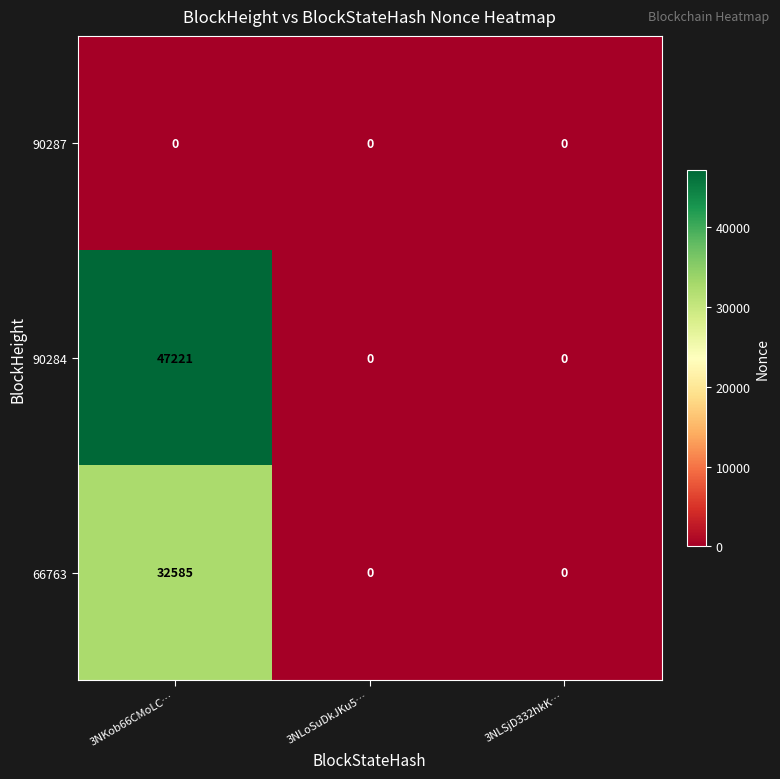

List the series in order of their peak value, lowest first.

90287, 66763, 90284